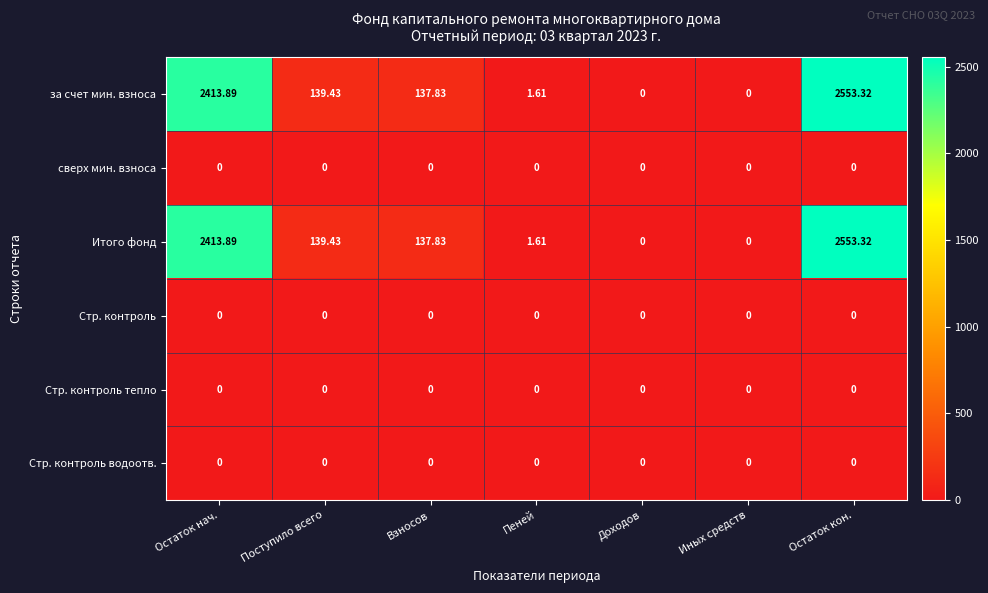

Which category has the highest value across all series?

Остаток кон.